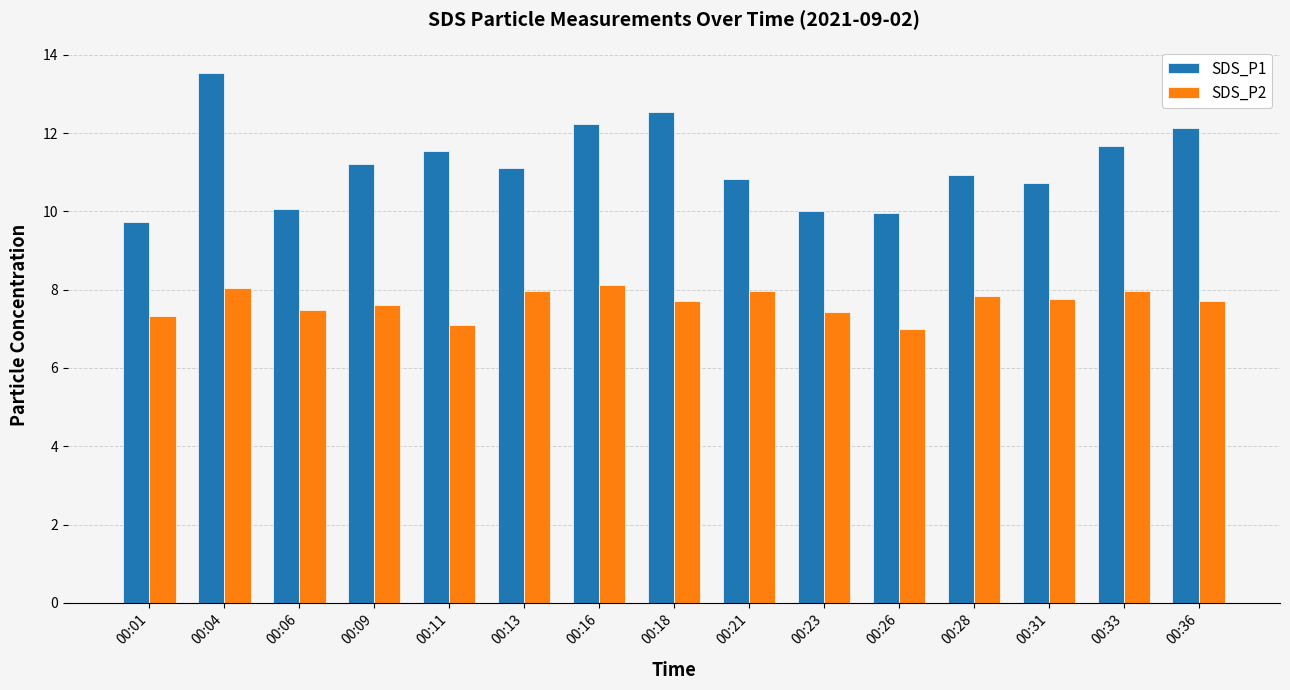

At which category is the sum across all series the highest?

00:04